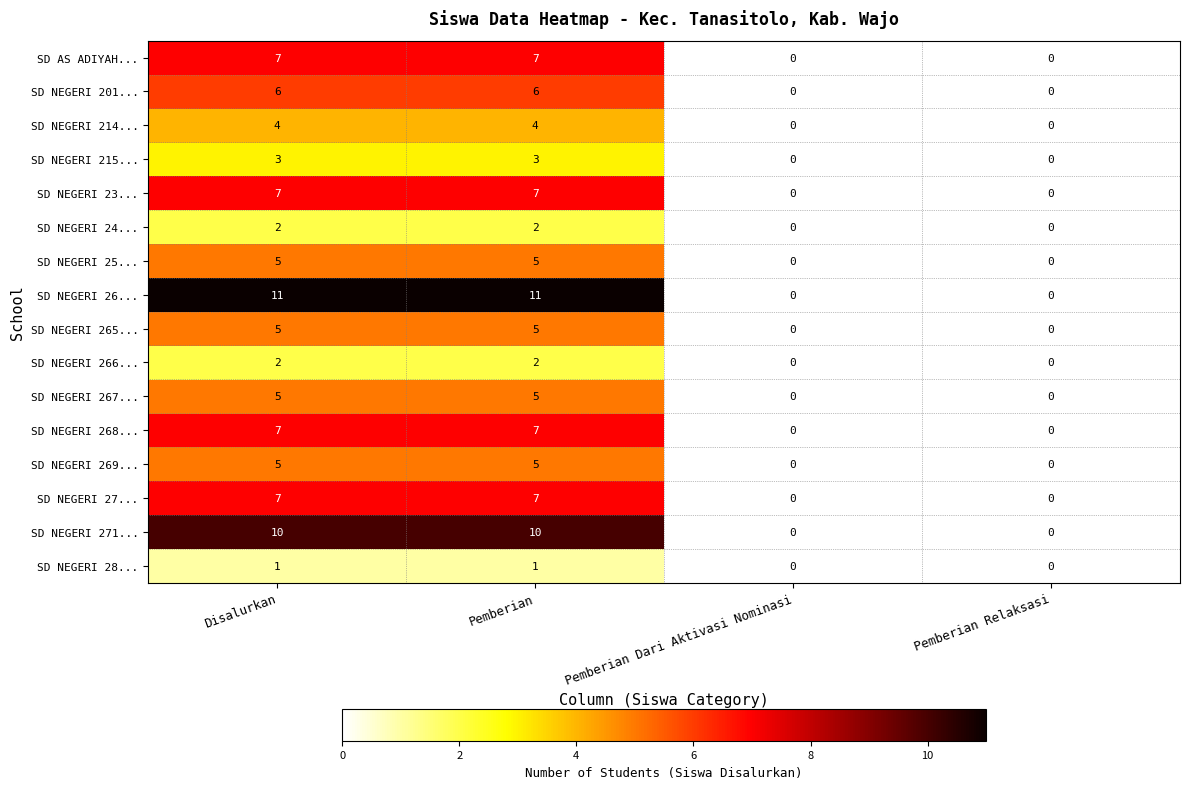

What is the greatest value displayed?

11